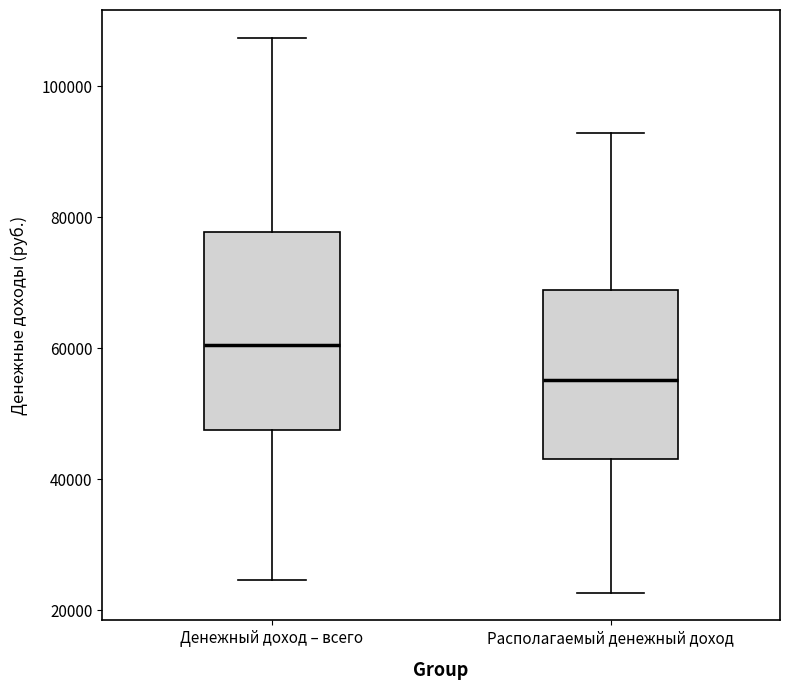

Reading left to right, transcribe this box plot: for each box, give where its median line is, the range the box spans, and where its two whiskers end, as read against the y-axis. The values are not printed on the chart, so give them approximately, as read against the axis.

Денежный доход – всего: median 60000, box 48000 to 78000, whiskers 24000 to 108000
Располагаемый денежный доход: median 56000, box 44000 to 68000, whiskers 22000 to 92000